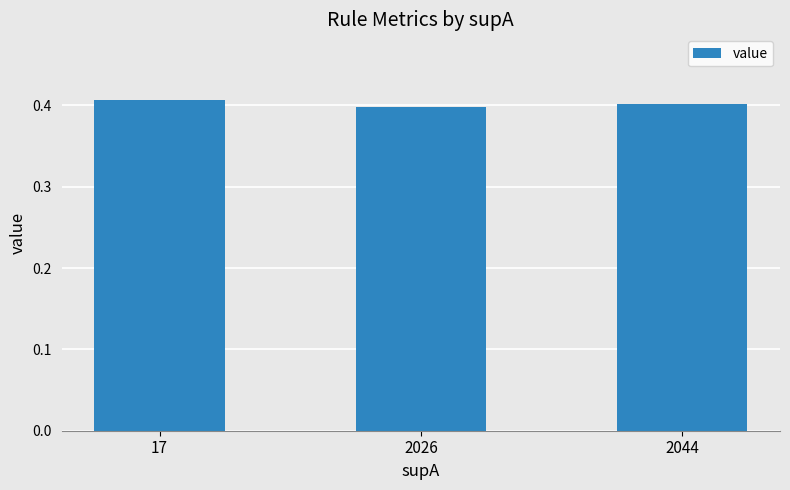

How many values are between 0 and 1?

3